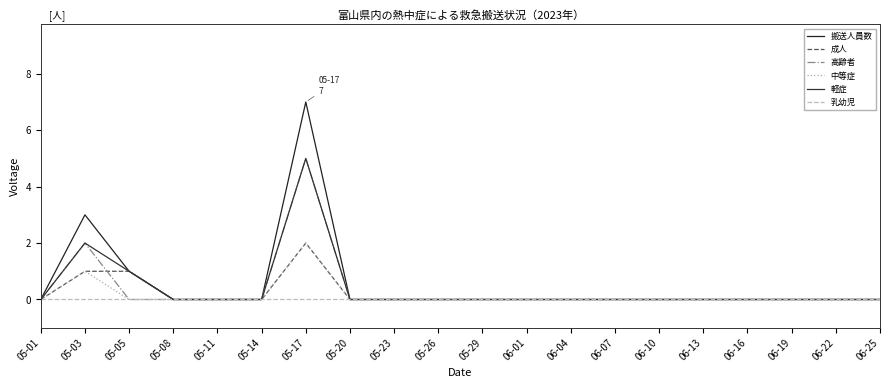

Which series has the largest total across all categories?

搬送人員数